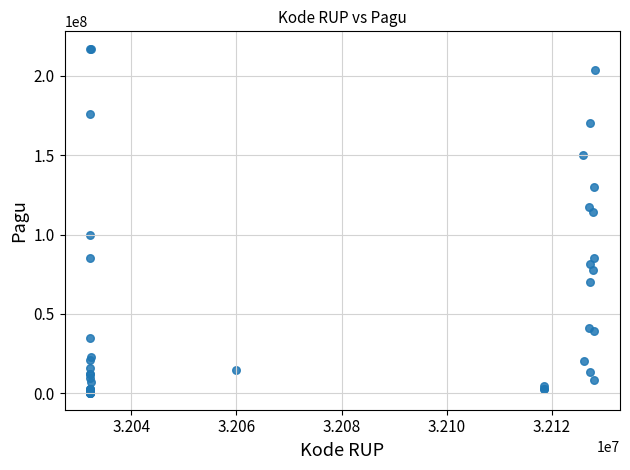

What Y value in the scatter plot is closest to 108830000?

114296000